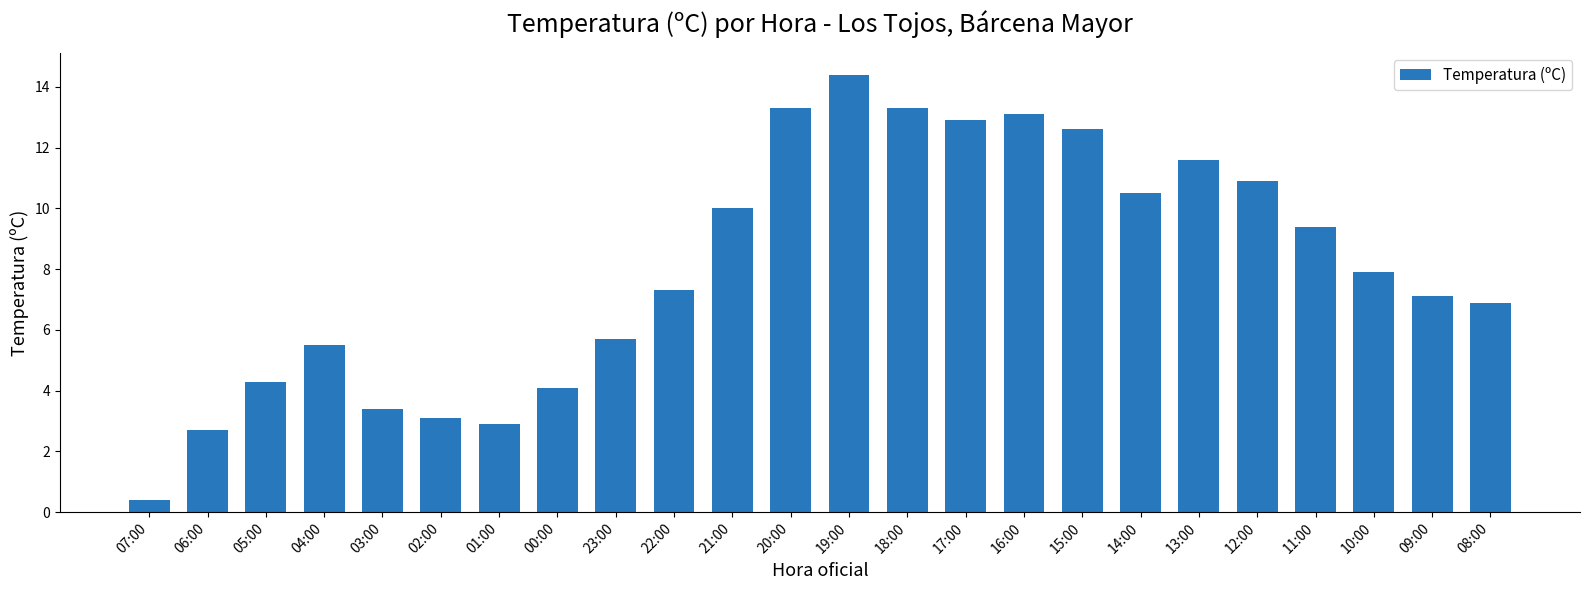

Which category has the lowest value across all series?

07:00